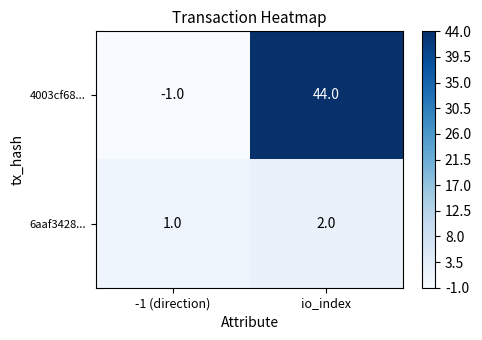

The 6aaf3428... series shows 3 at io_index. True or false?

False